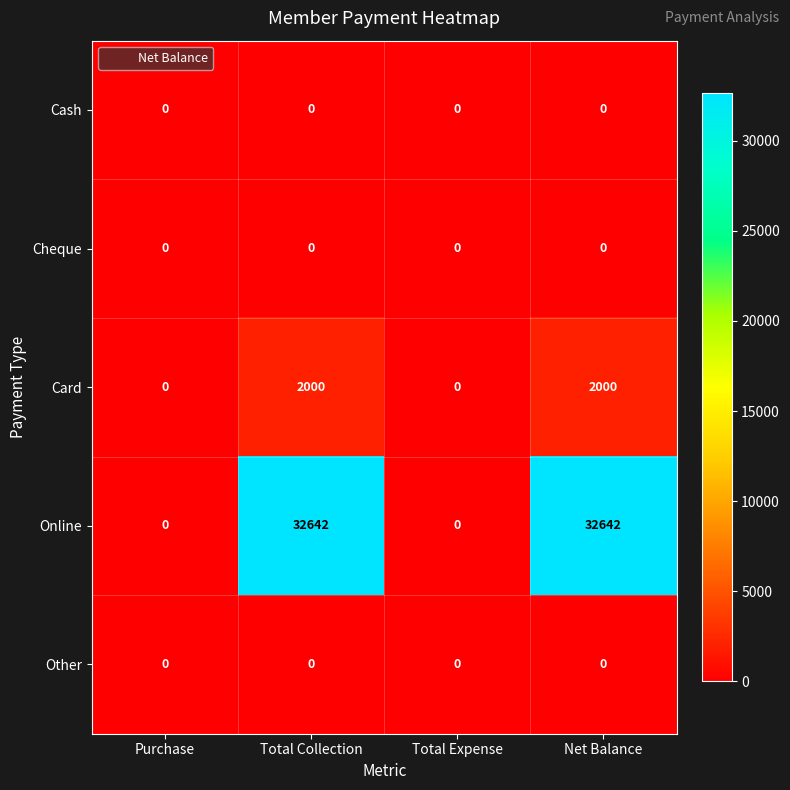

What is the difference between the maximum and minimum values in the Online series?

32642